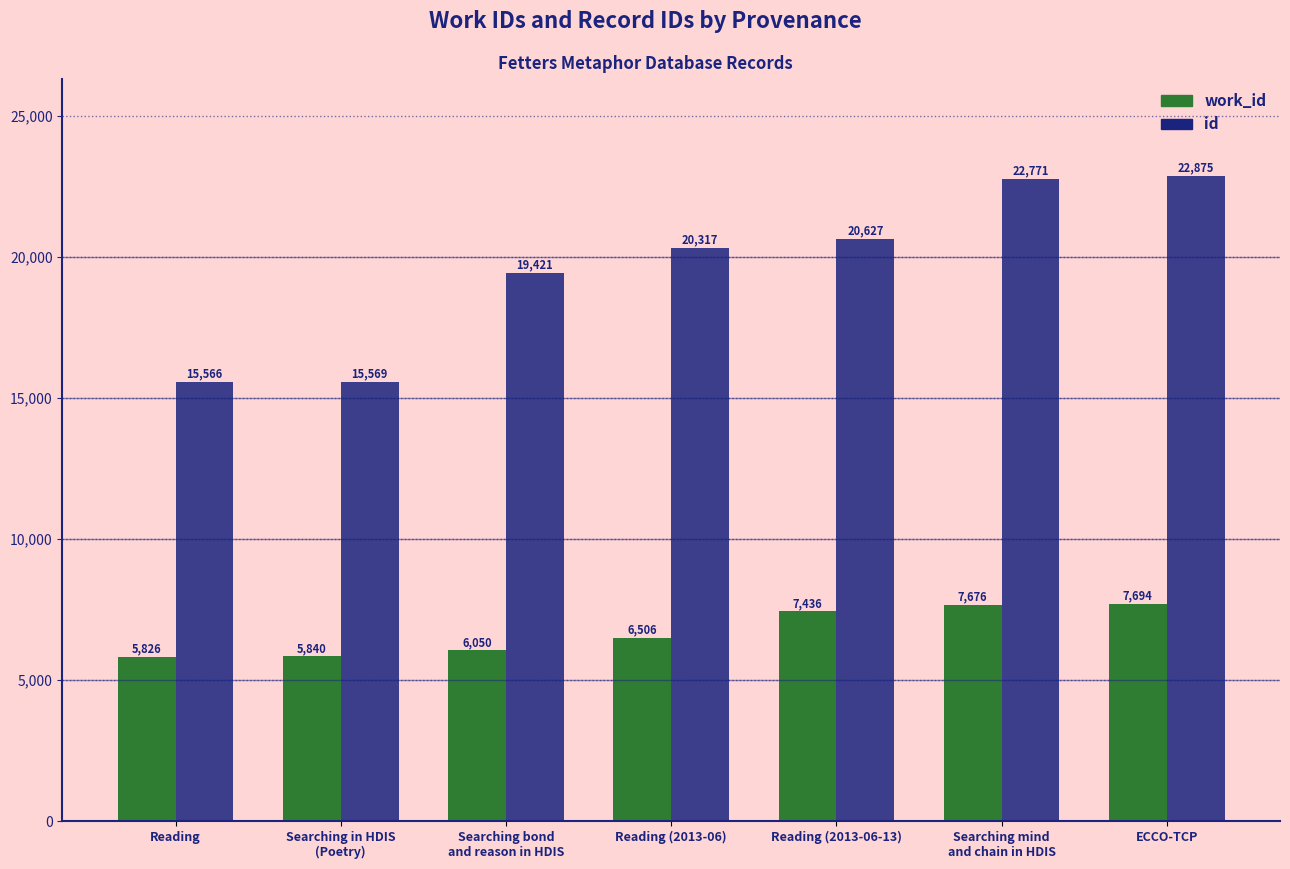

What is the value of the id bar at the 3rd from the left?

19421